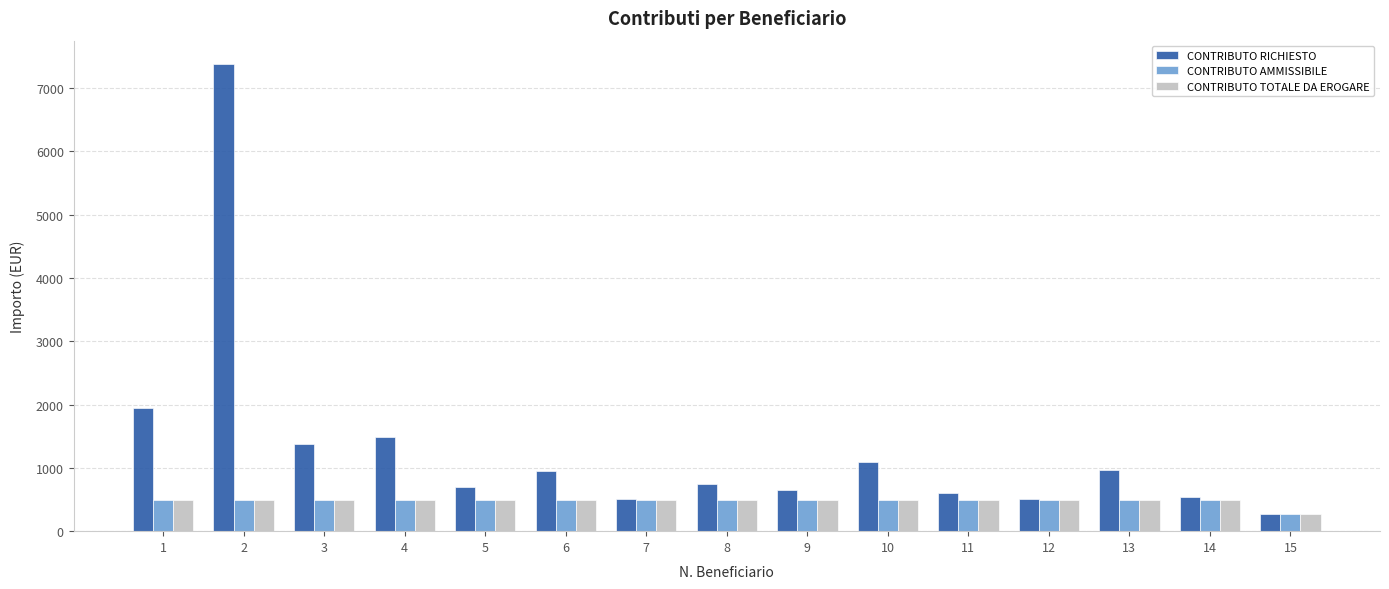

True or false: CONTRIBUTO RICHIESTO has a value of 1271.9 at 8.

False